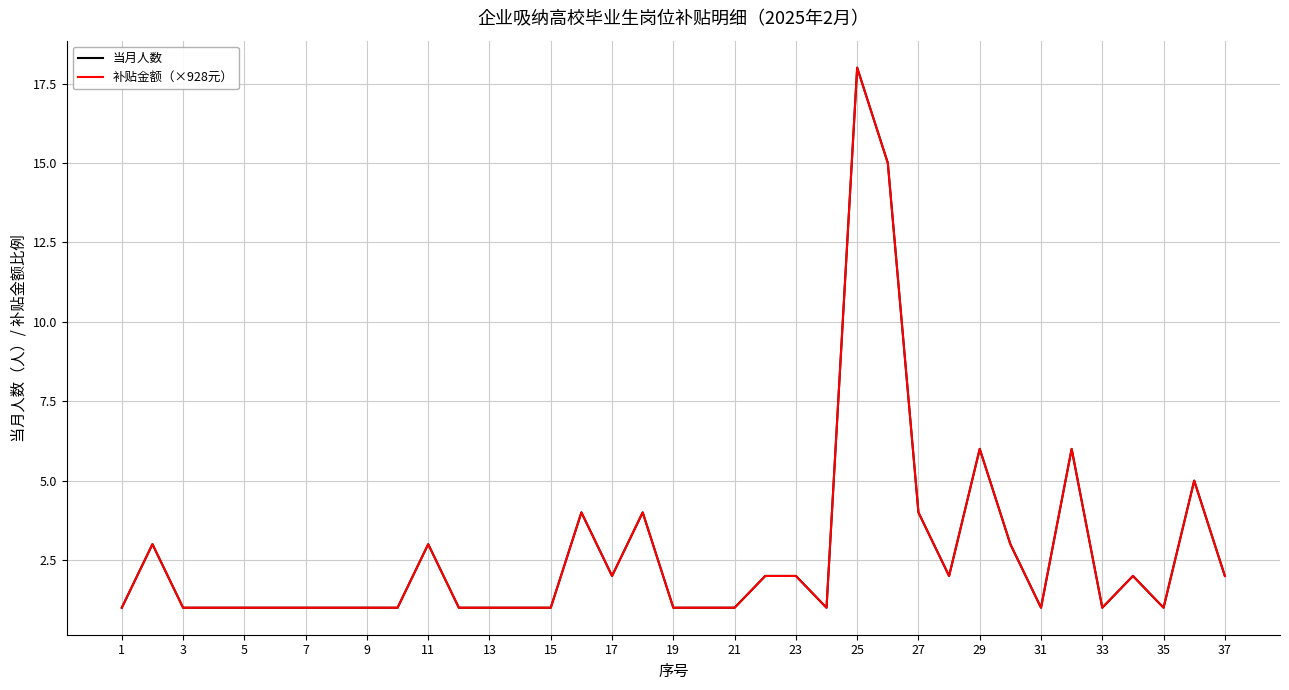

Does the chart have visible grid lines?

Yes